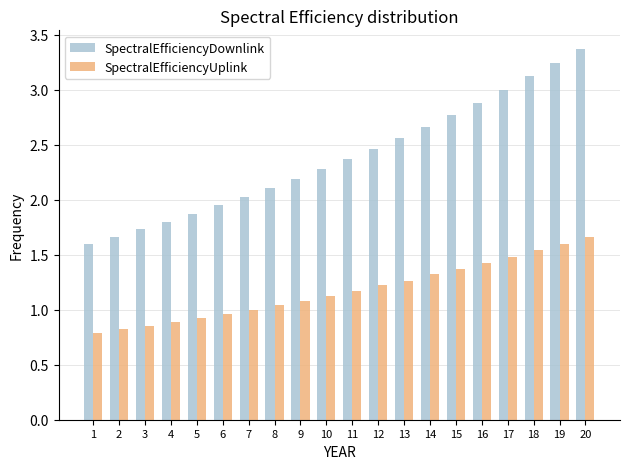

Count the number of categories in the chart.

20